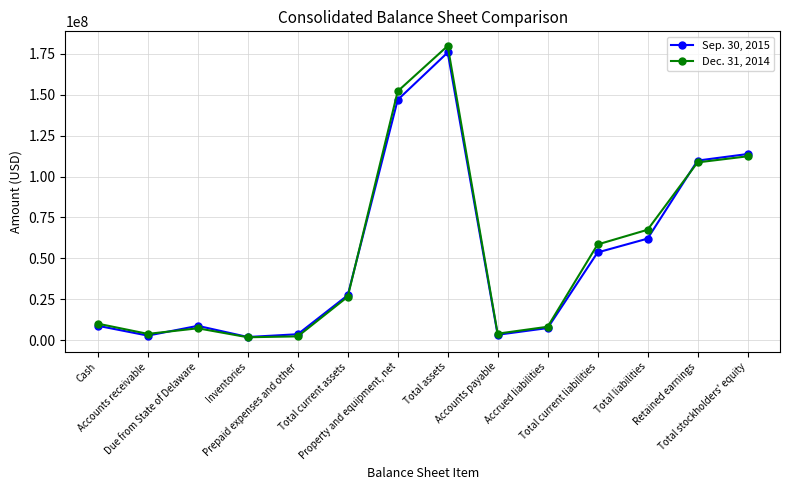

How many lines are shown in the chart?

2